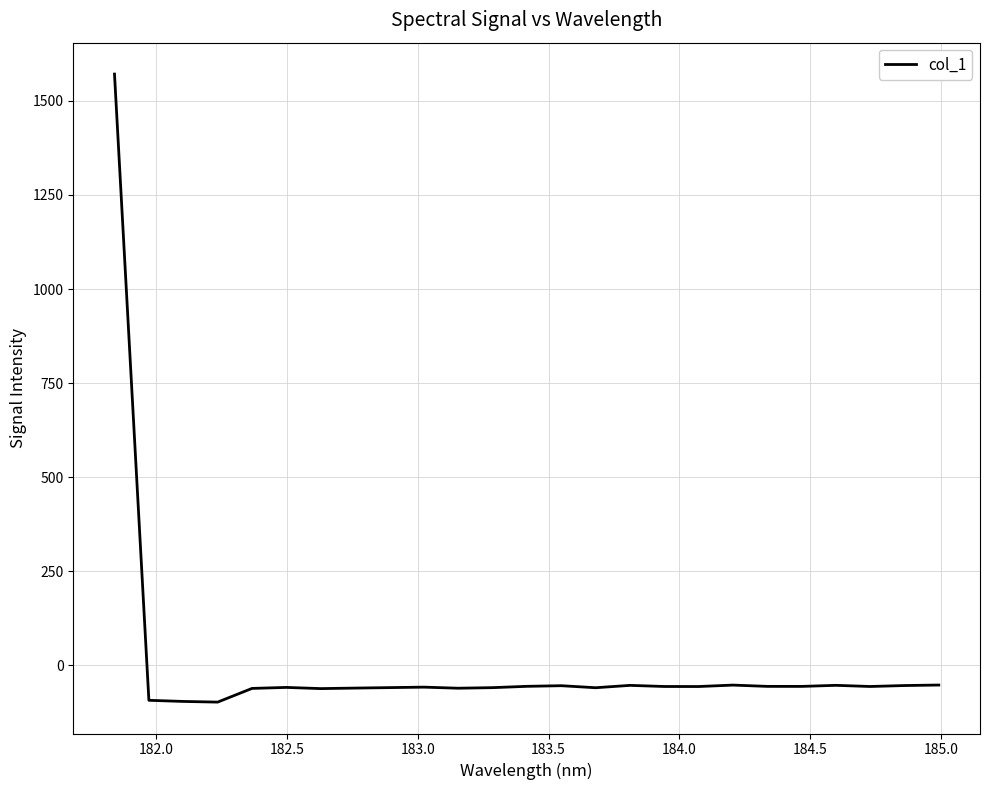

Does the chart display data point markers on the line(s)?

No